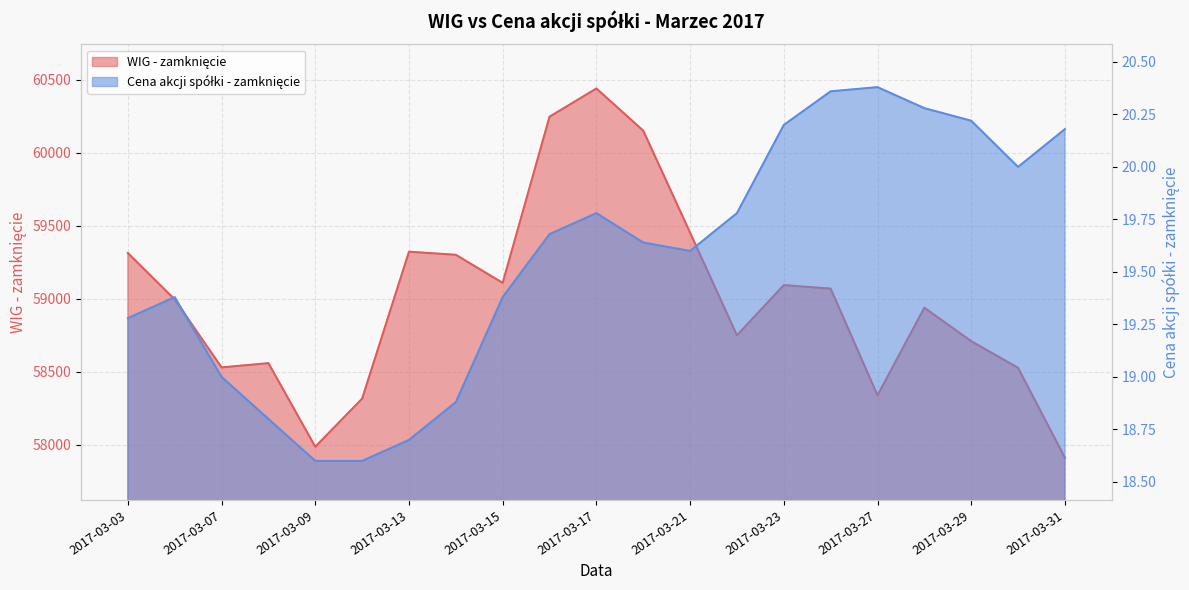

Is it true that WIG - zamknięcie equals 58338.9 at 2017-03-27?

True